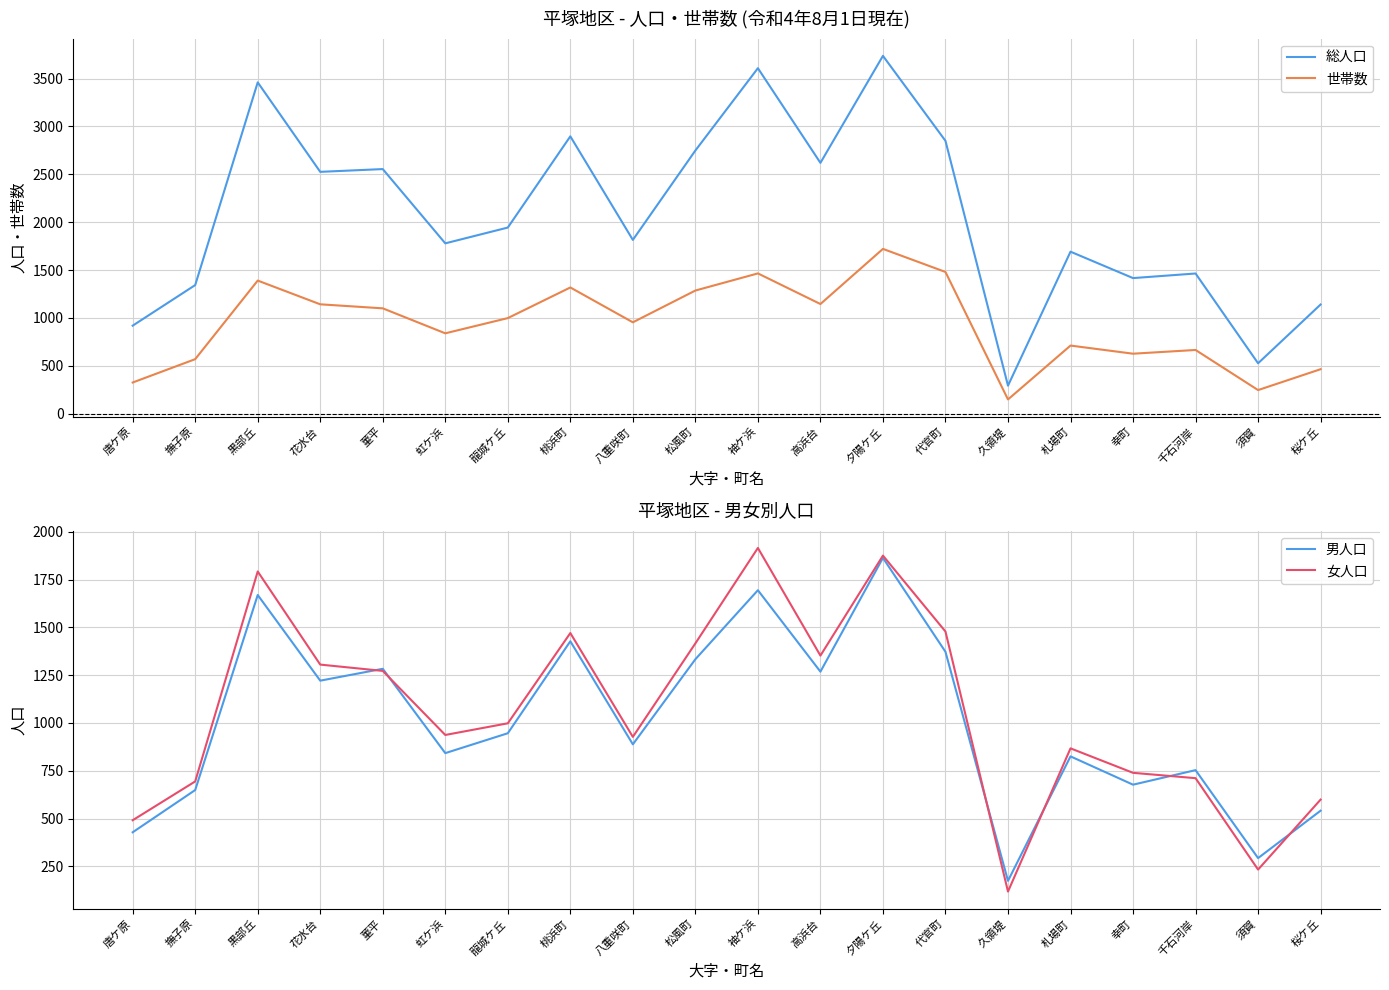

Which has a higher value, 撫子原 or 黒部丘?

黒部丘